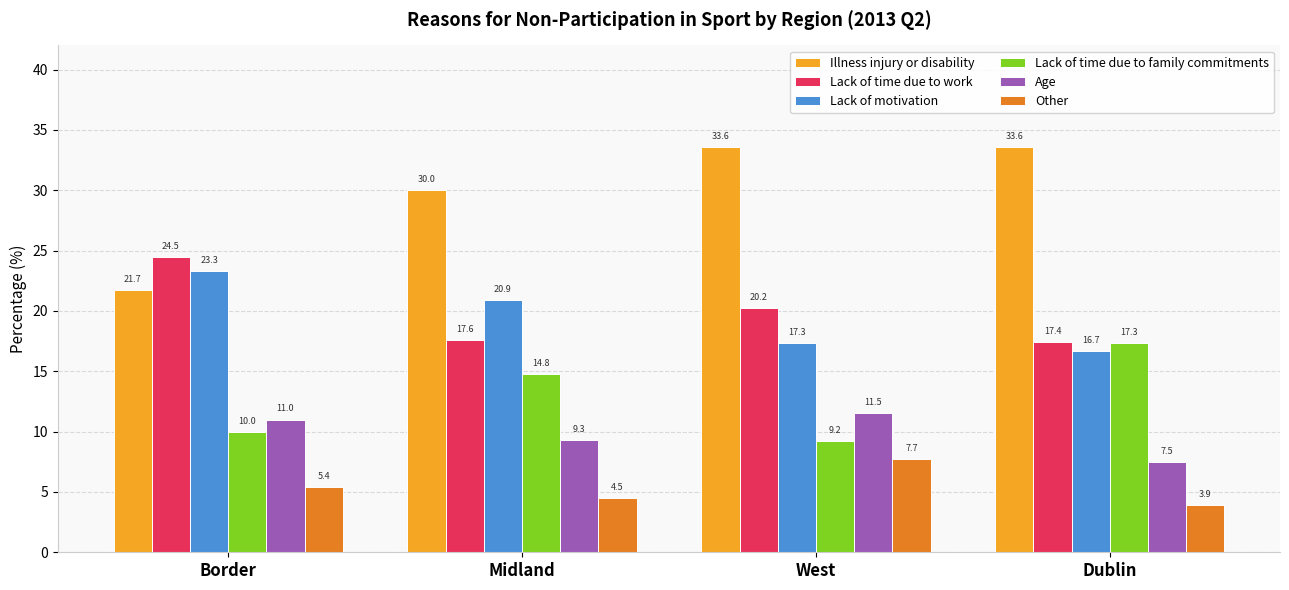

List the series in order of their peak value, highest first.

Illness injury or disability, Lack of time due to work, Lack of motivation, Lack of time due to family commitments, Age, Other